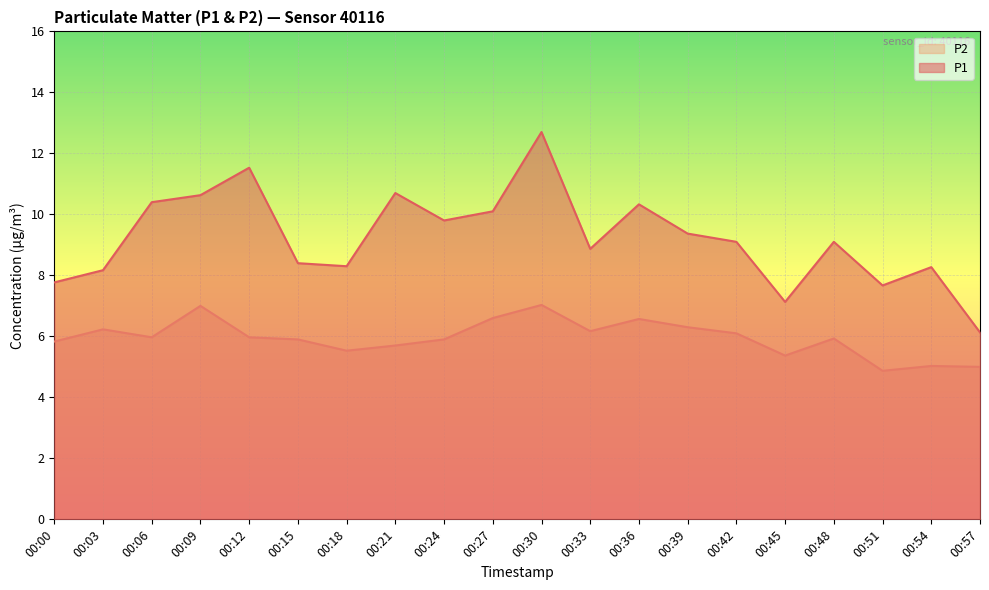

At which category is the sum across all series the highest?

00:30